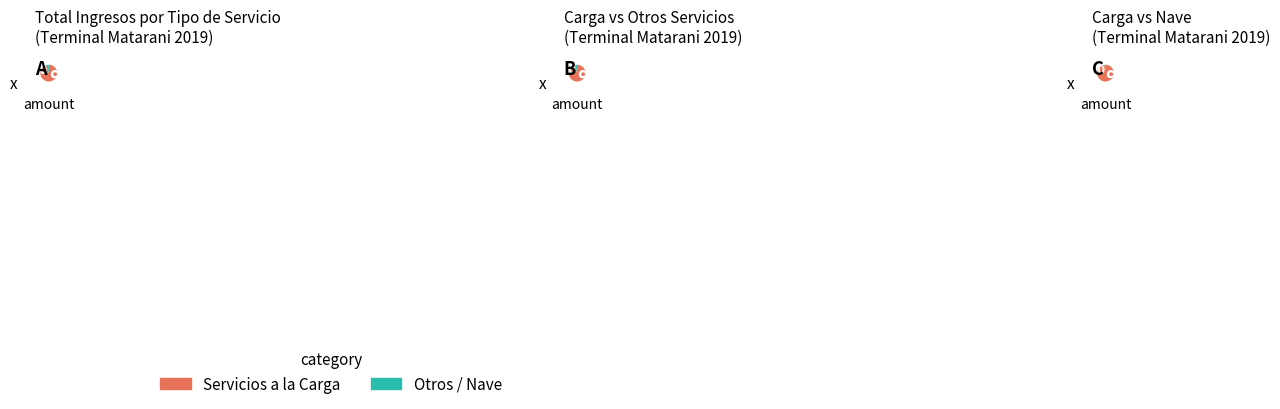

To the nearest percent, what is the average slice percentage?

10%